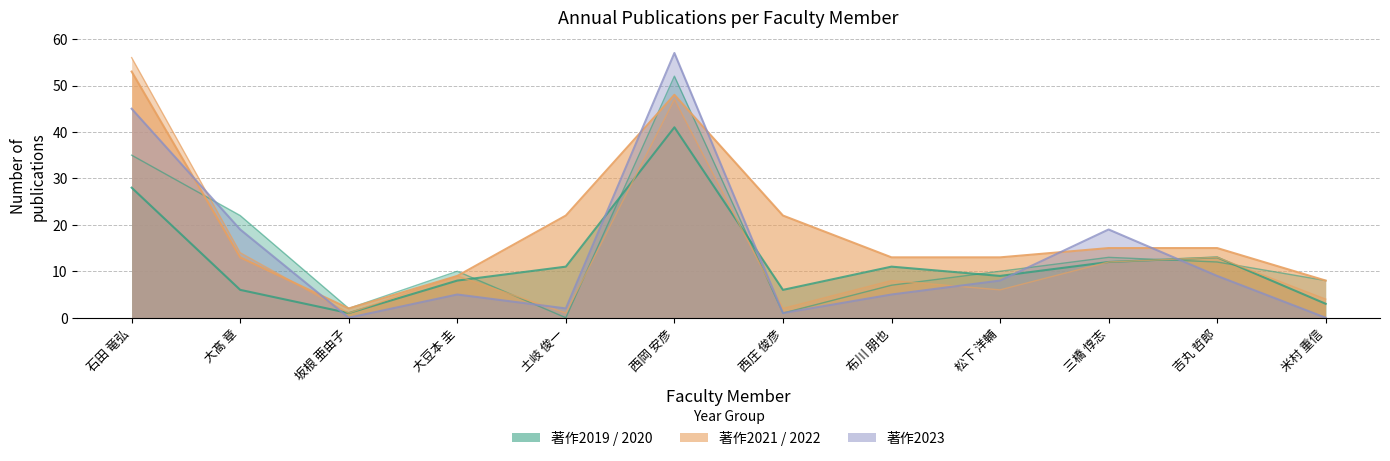

Where is 著作2020 nearest to the value 21?

石田 竜弘